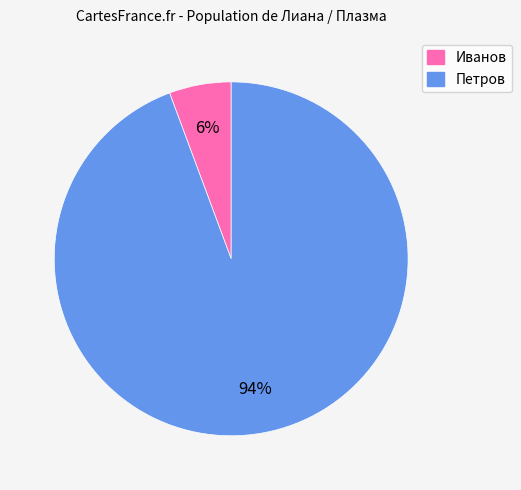

Which category has the smallest portion of the pie?

Иванов